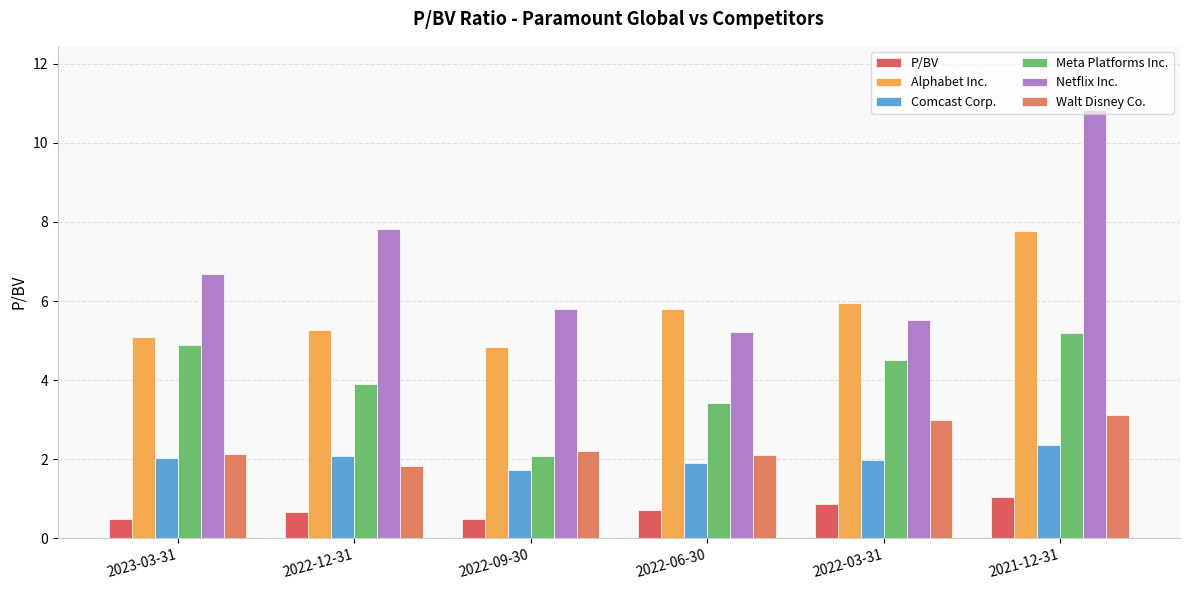

Is the value of Comcast Corp. at 2023-03-31 greater than the value of Meta Platforms Inc. at 2022-09-30?

No